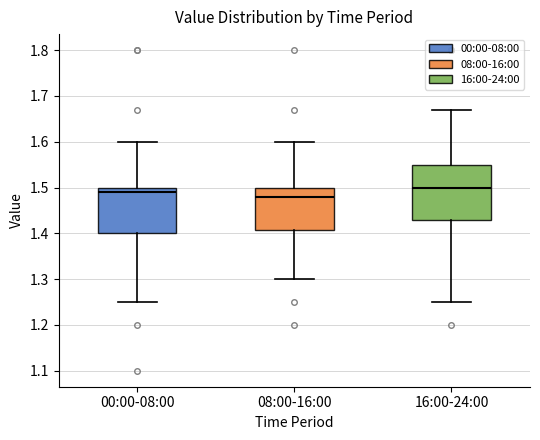

Where is the upper edge of the box for 00:00-08:00 on the y-axis? The values are not printed on the chart, so give them approximately, as read against the axis.

1.50